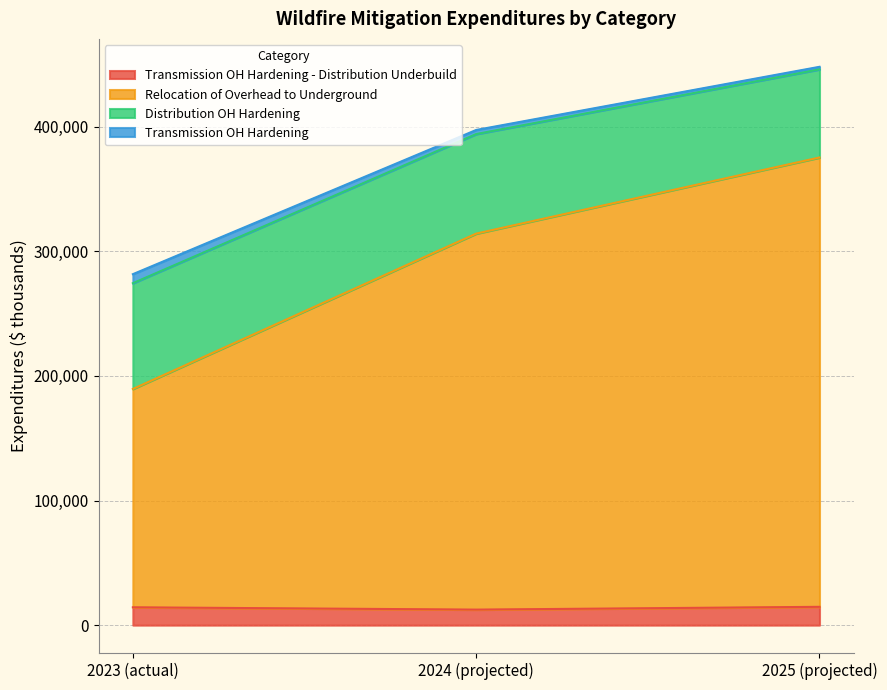

What is the lowest value of the Transmission OH Hardening - Distribution Underbuild series?

12464